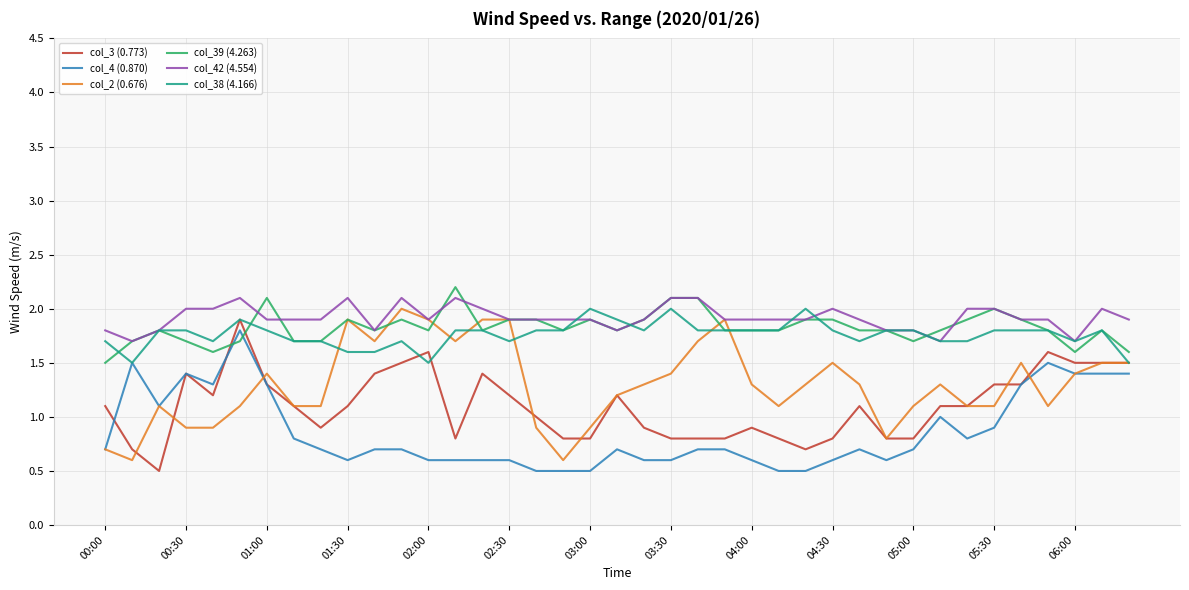

Reading left to right, what are all the values shown in this chart?

col_3 (0.773): 1.1	0.7	0.5	1.4	1.2	1.9	1.3	1.1	0.9	1.1	1.4	1.5	1.6	0.8	1.4	1.2	1.0	0.8	0.8	1.2	0.9	0.8	0.8	0.8	0.9	0.8	0.7	0.8	1.1	0.8	0.8	1.1	1.1	1.3	1.3	1.6	1.5	1.5	1.5
col_4 (0.870): 0.7	1.5	1.1	1.4	1.3	1.8	1.3	0.8	0.7	0.6	0.7	0.7	0.6	0.6	0.6	0.6	0.5	0.5	0.5	0.7	0.6	0.6	0.7	0.7	0.6	0.5	0.5	0.6	0.7	0.6	0.7	1.0	0.8	0.9	1.3	1.5	1.4	1.4	1.4
col_2 (0.676): 0.7	0.6	1.1	0.9	0.9	1.1	1.4	1.1	1.1	1.9	1.7	2.0	1.9	1.7	1.9	1.9	0.9	0.6	0.9	1.2	1.3	1.4	1.7	1.9	1.3	1.1	1.3	1.5	1.3	0.8	1.1	1.3	1.1	1.1	1.5	1.1	1.4	1.5	1.5
col_39 (4.263): 1.5	1.7	1.8	1.7	1.6	1.7	2.1	1.7	1.7	1.9	1.8	1.9	1.8	2.2	1.8	1.9	1.9	1.8	1.9	1.8	1.9	2.1	2.1	1.8	1.8	1.8	1.9	1.9	1.8	1.8	1.7	1.8	1.9	2.0	1.9	1.8	1.6	1.8	1.6
col_42 (4.554): 1.8	1.7	1.8	2.0	2.0	2.1	1.9	1.9	1.9	2.1	1.8	2.1	1.9	2.1	2.0	1.9	1.9	1.9	1.9	1.8	1.9	2.1	2.1	1.9	1.9	1.9	1.9	2.0	1.9	1.8	1.8	1.7	2.0	2.0	1.9	1.9	1.7	2.0	1.9
col_38 (4.166): 1.7	1.5	1.8	1.8	1.7	1.9	1.8	1.7	1.7	1.6	1.6	1.7	1.5	1.8	1.8	1.7	1.8	1.8	2.0	1.9	1.8	2.0	1.8	1.8	1.8	1.8	2.0	1.8	1.7	1.8	1.8	1.7	1.7	1.8	1.8	1.8	1.7	1.8	1.5